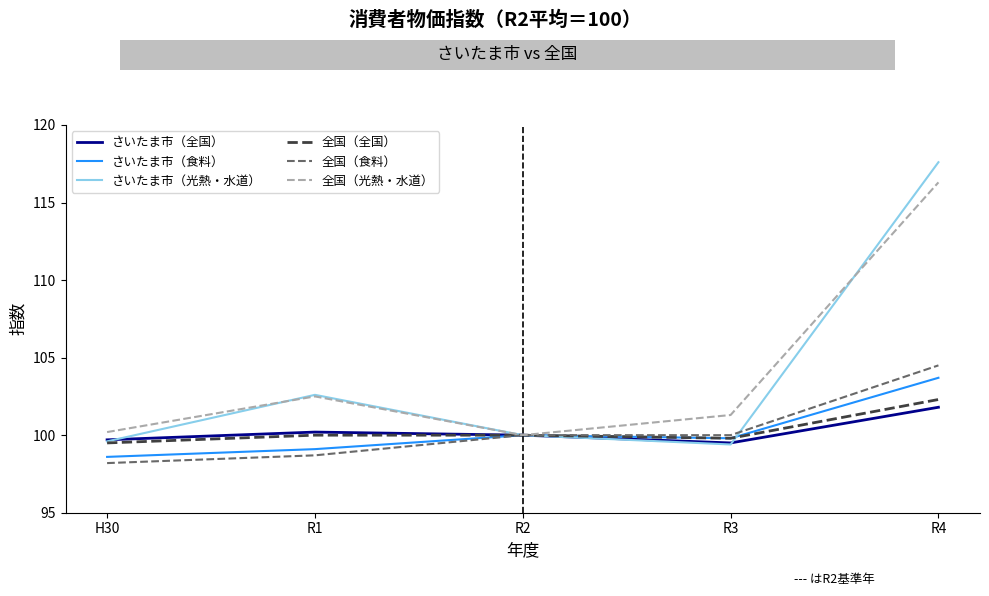

What value does the さいたま市（光熱・水道） series have at R1?

102.6